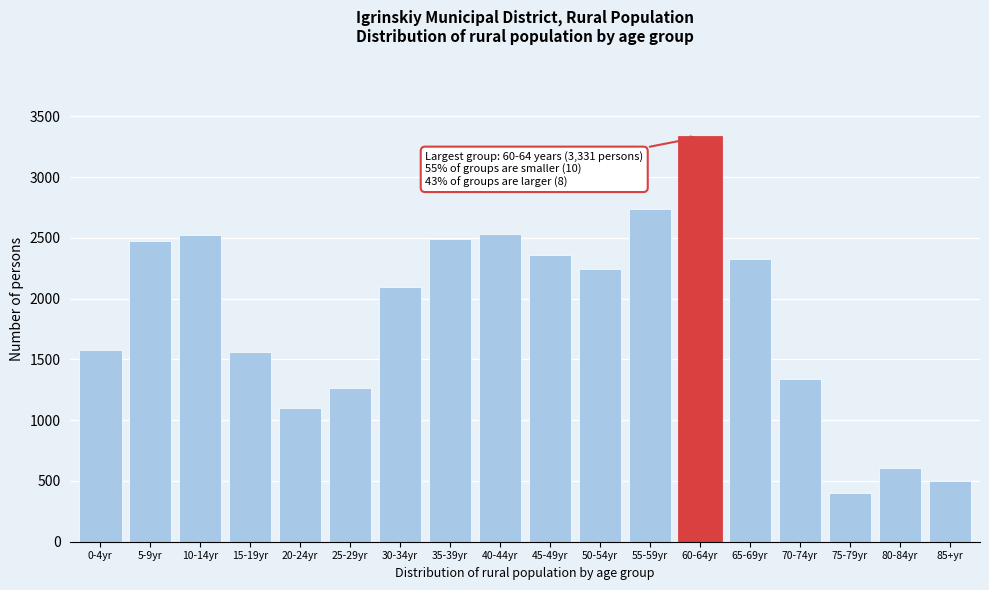

Is it true that the value at 30-34yr is 1207?

False